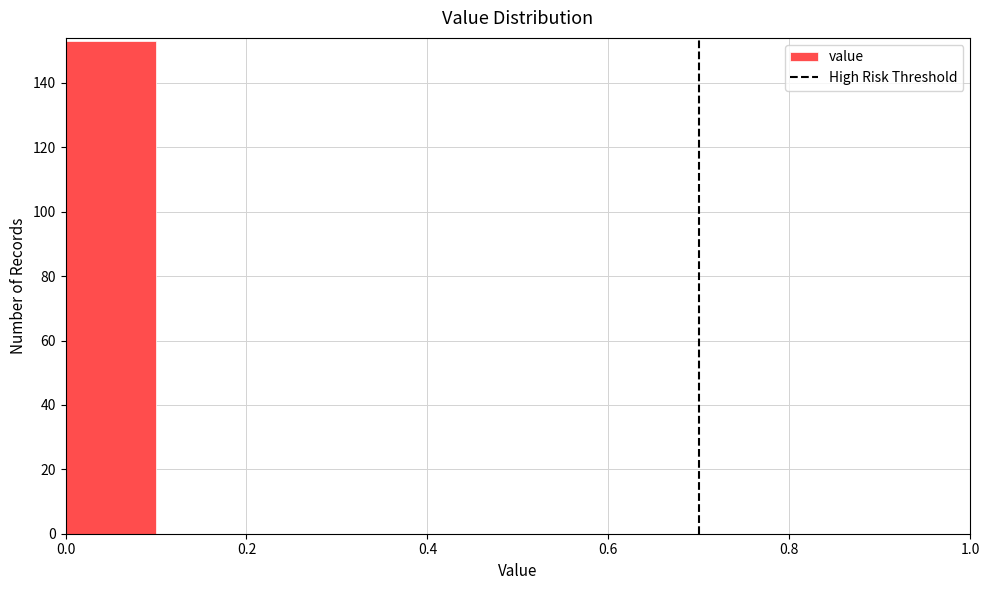

Which range on the x-axis has the tallest bar?

0.0 to 0.1